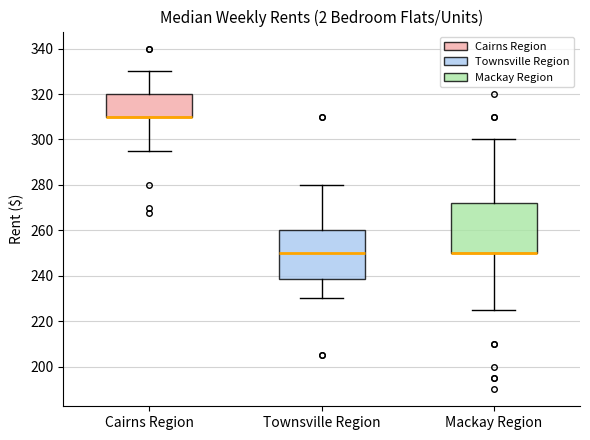

Reading left to right, transcribe this box plot: for each box, give where its median line is, the range the box spans, and where its two whiskers end, as read against the y-axis. The values are not printed on the chart, so give them approximately, as read against the axis.

Cairns Region: median 310 (drawn on the box's lower edge), box 310 to 320, whiskers 296 to 330
Townsville Region: median 250, box 238 to 260, whiskers 230 to 280
Mackay Region: median 250 (drawn on the box's lower edge), box 250 to 272, whiskers 226 to 300